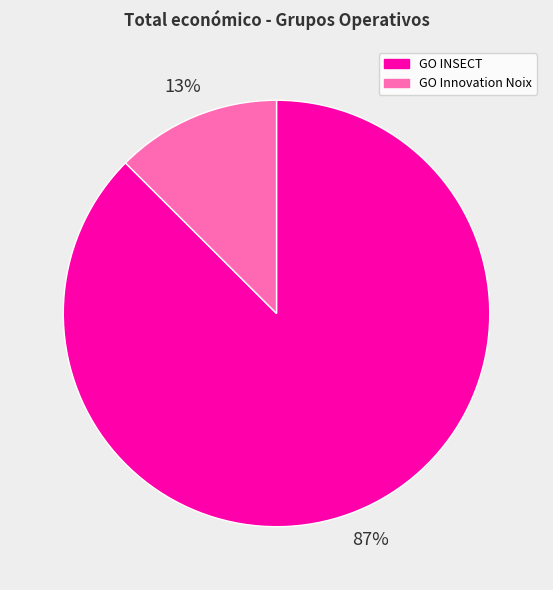

To the nearest percent, what is the average slice percentage?

50%